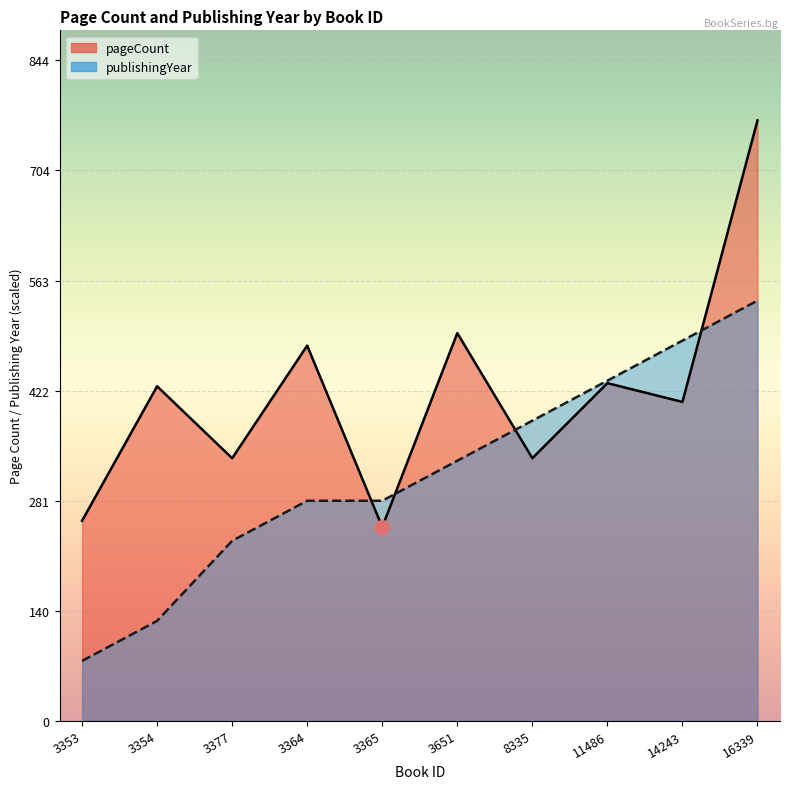

Reading left to right, extract all data points from this chart.

pageCount: 256.0	428.0	336.0	480.0	248.0	496.0	336.0	432.0	408.0	768.0
publishingYear: 76.8	128.0	230.4	281.6	281.6	332.8	384.0	435.2	486.4	537.6